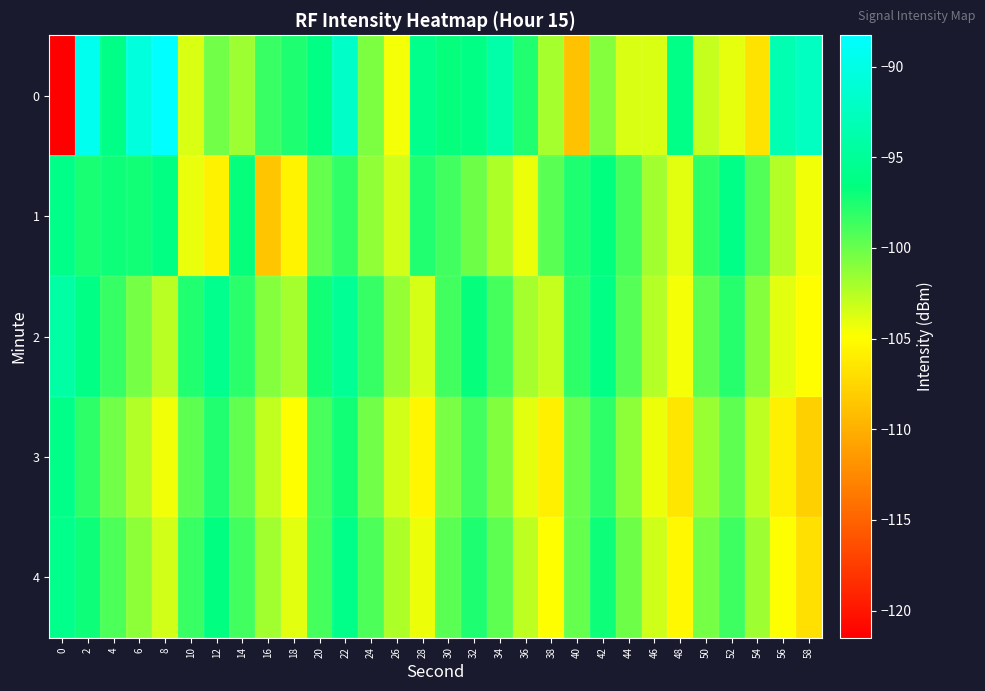

Reading left to right, list all the values displayed in this chart.

0: 0=-121.5	2=-89.4	4=-96.1	6=-90.6	8=-88.3	10=-103.6	12=-100.2	14=-101.7	16=-98.4	18=-97.5	20=-96.2	22=-91.9	24=-100.6	26=-104.5	28=-95.9	30=-96.8	32=-96.3	34=-93.9	36=-97.6	38=-102.0	40=-108.8	42=-100.9	44=-103.7	46=-103.7	48=-96.2	50=-102.9	52=-104.0	54=-106.6	56=-93.5	58=-92.3
1: 0=-96.0	2=-97.5	4=-97.0	6=-97.1	8=-96.4	10=-104.2	12=-105.8	14=-96.8	16=-108.6	18=-105.6	20=-99.9	22=-98.2	24=-101.3	26=-103.5	28=-97.7	30=-98.8	32=-100.1	34=-102.2	36=-104.3	38=-99.5	40=-97.6	42=-96.7	44=-98.8	46=-101.9	48=-103.9	50=-98.0	52=-96.1	54=-99.2	56=-102.3	58=-104.5
2: 0=-94.1	2=-96.2	4=-98.3	6=-100.5	8=-102.6	10=-97.7	12=-95.8	14=-97.9	16=-100.9	18=-102.0	20=-97.1	22=-95.2	24=-98.3	26=-101.5	28=-103.6	30=-98.7	32=-96.8	34=-98.9	36=-101.9	38=-103.0	40=-98.1	42=-96.2	44=-99.3	46=-102.5	48=-104.6	50=-99.7	52=-97.8	54=-100.9	56=-103.9	58=-105.0
3: 0=-96.0	2=-98.1	4=-100.2	6=-102.3	8=-104.5	10=-99.6	12=-97.7	14=-99.8	16=-102.9	18=-104.9	20=-99.0	22=-97.1	24=-100.2	26=-103.3	28=-105.5	30=-100.6	32=-98.7	34=-100.8	36=-103.9	38=-105.9	40=-100.0	42=-98.1	44=-101.2	46=-104.3	48=-106.5	50=-101.6	52=-99.7	54=-102.8	56=-105.9	58=-107.9
4: 0=-95.9	2=-97.0	4=-99.1	6=-101.2	8=-103.3	10=-98.5	12=-96.6	14=-98.7	16=-101.8	18=-103.9	20=-98.9	22=-96.0	24=-99.1	26=-102.2	28=-104.3	30=-99.5	32=-97.6	34=-99.7	36=-102.8	38=-104.9	40=-99.9	42=-97.0	44=-100.1	46=-103.2	48=-105.3	50=-100.5	52=-98.6	54=-101.7	56=-104.8	58=-106.9